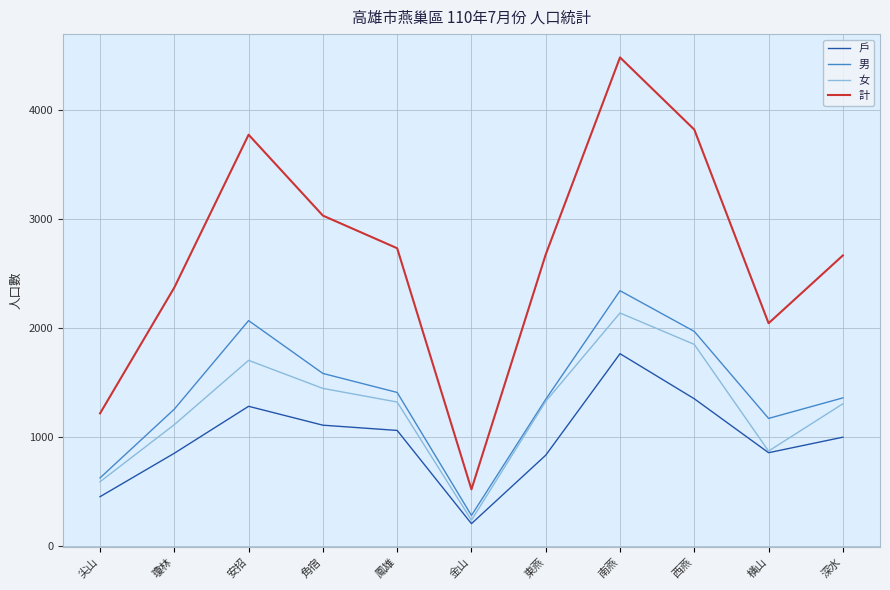

Which series has the largest total across all categories?

計